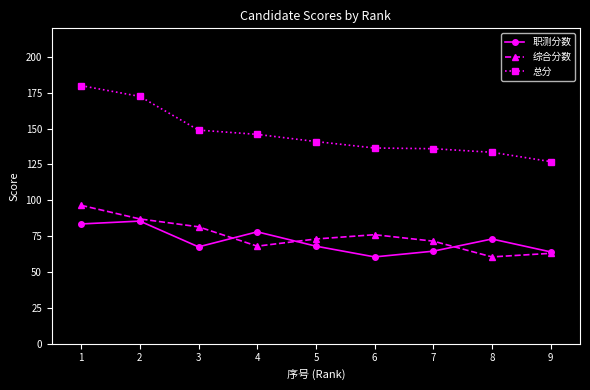

The 综合分数 series shows 41.8 at 5. True or false?

False